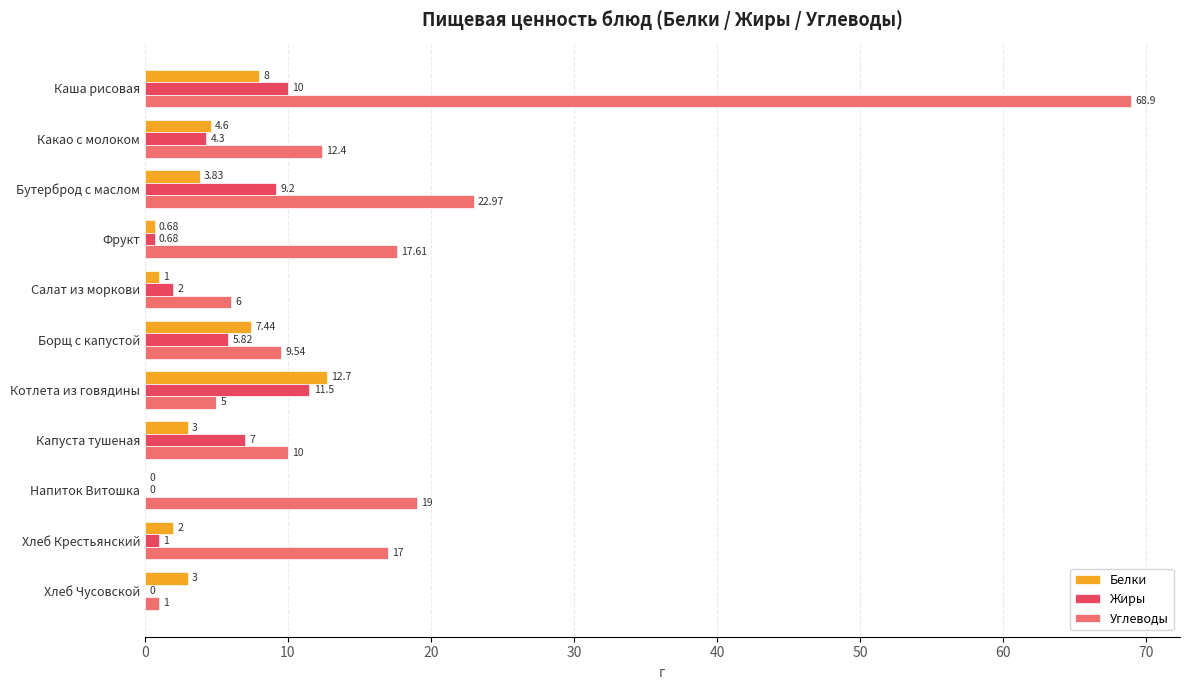

At which label does Жиры reach its peak?

Котлета из говядины